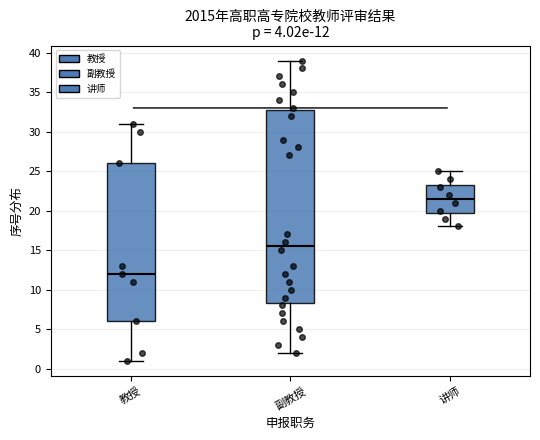

Which box has the highest median line?

讲师